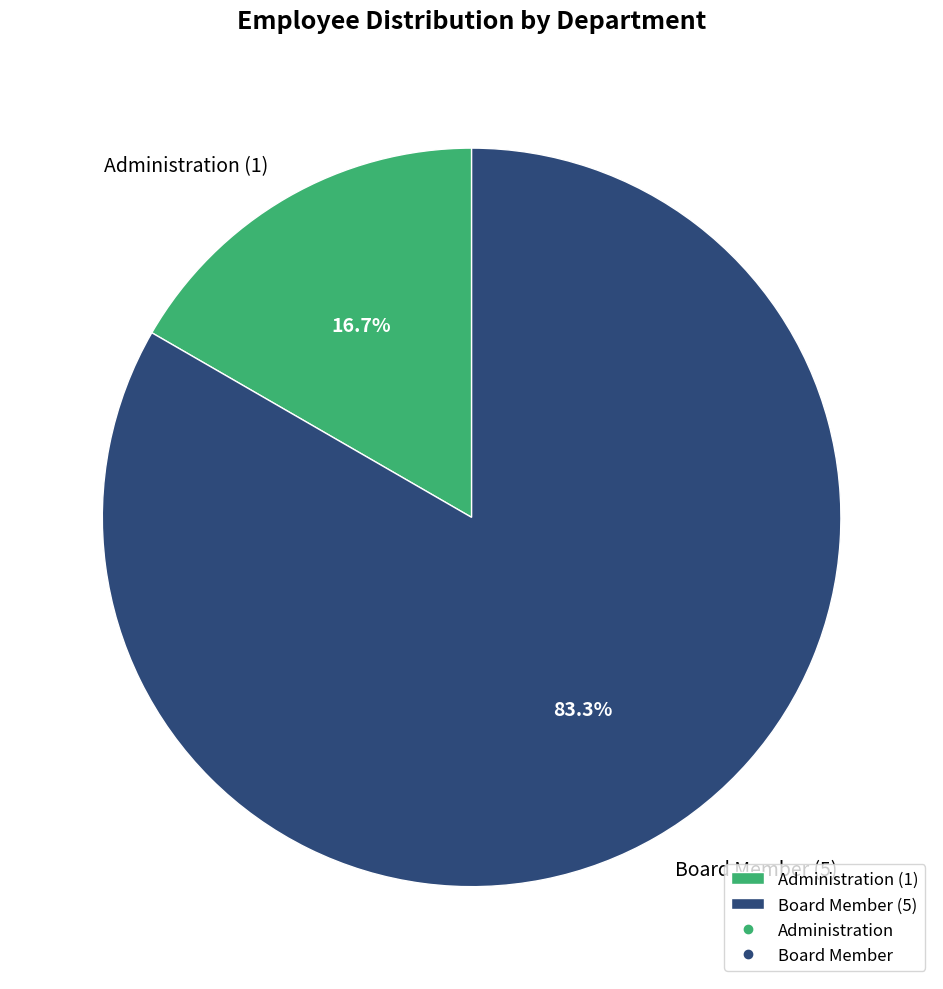

Approximately how many times larger is the value at Board Member (5) compared to Administration (1)?

5.0